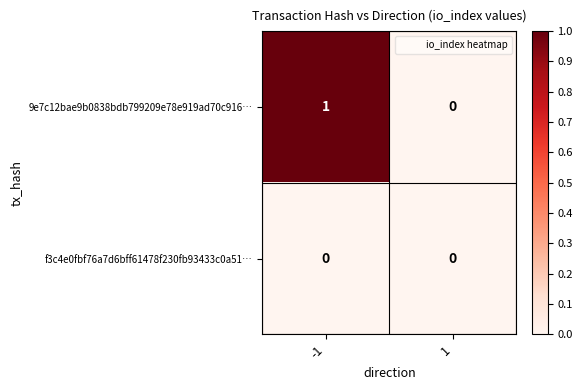

Which series changed the most between -1 and 1?

9e7c12bae9b0838bdb799209e78e919ad70c916…